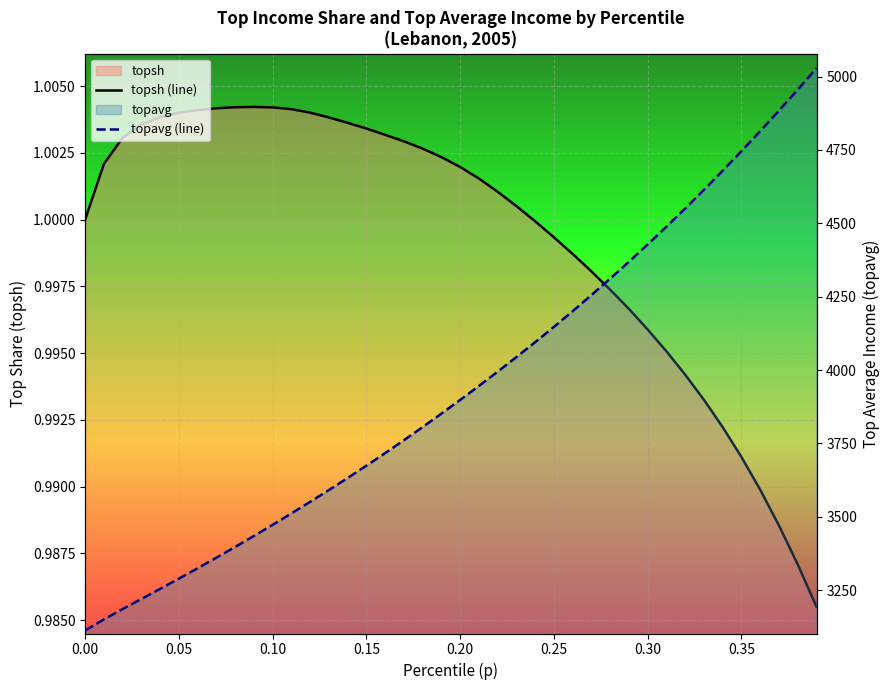

What is the difference between the maximum and second lowest values in the topavg (line) series?

1878.0